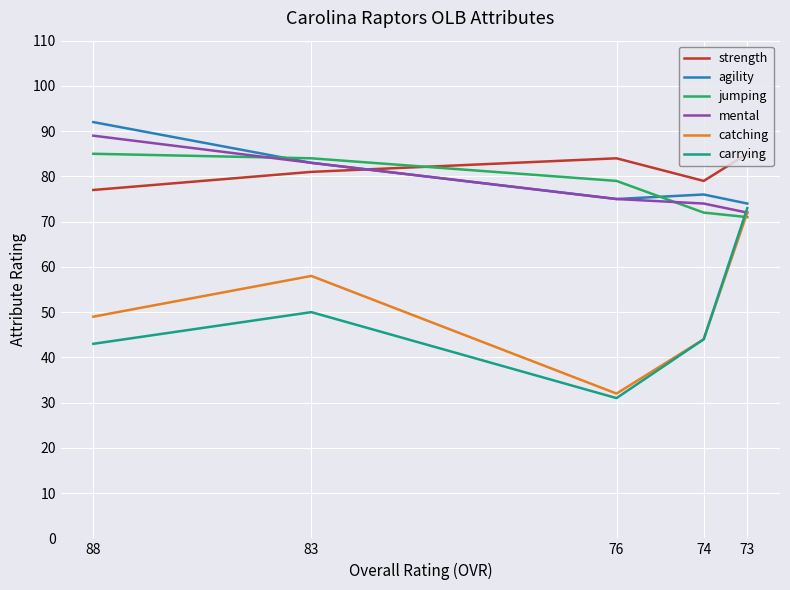

How many distinct data groups are displayed?

6